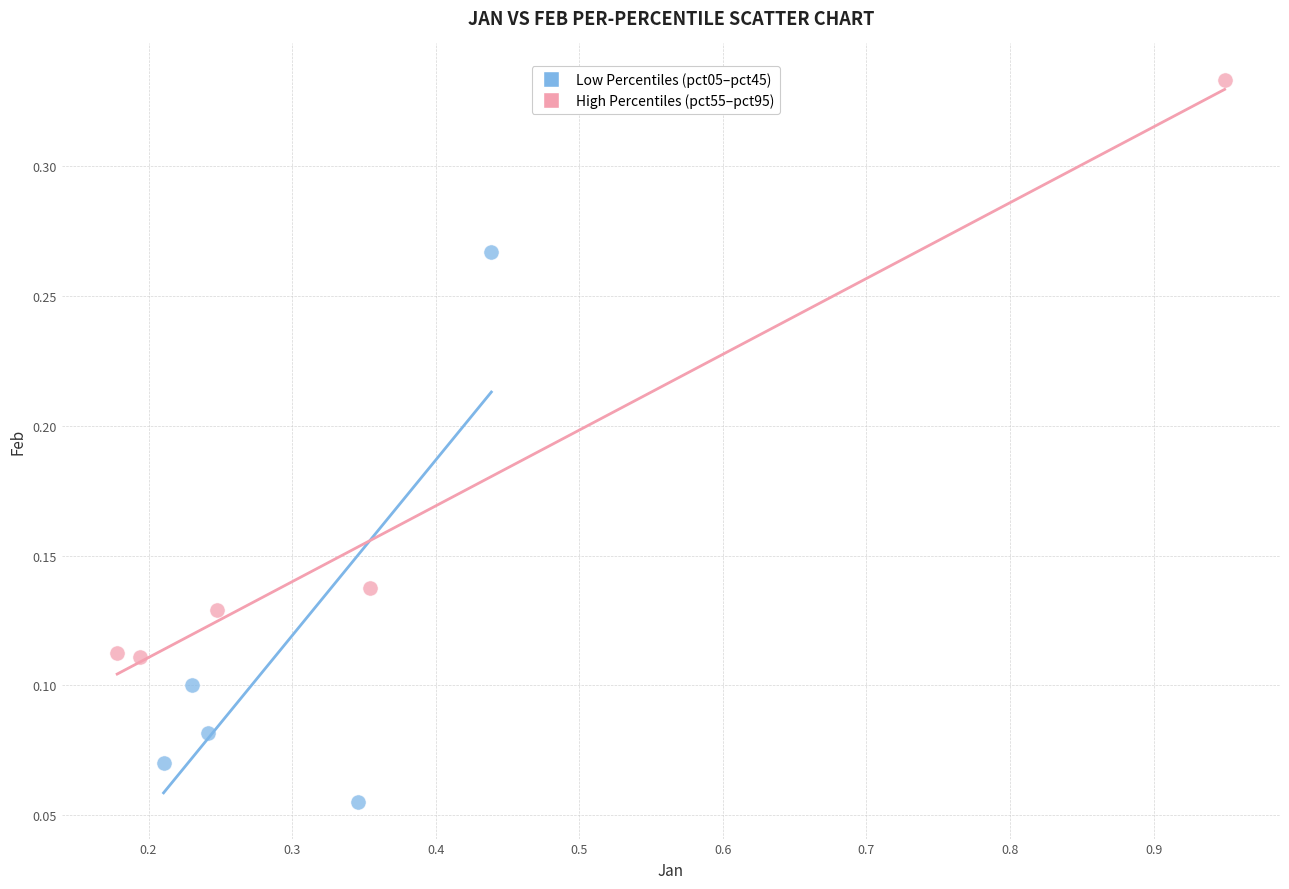

Which series contains the highest Y value?

High Percentiles (pct55–pct95)